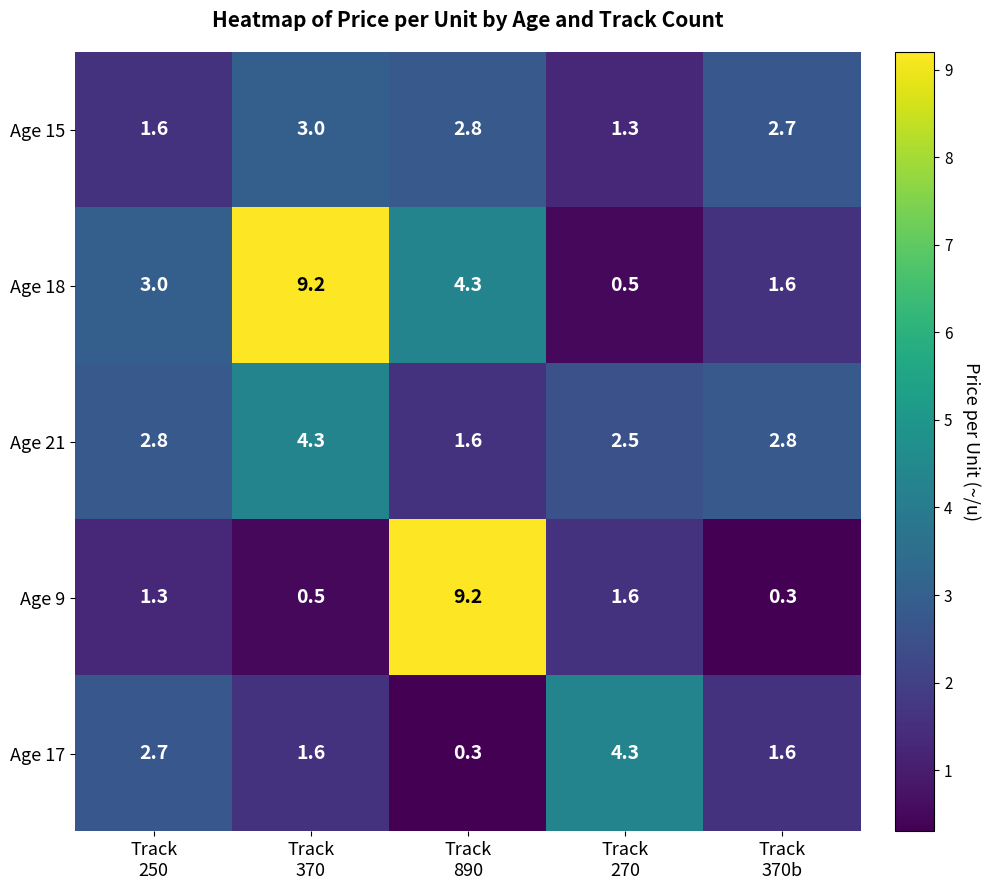

At how many categories does at least one series exceed 7?

2